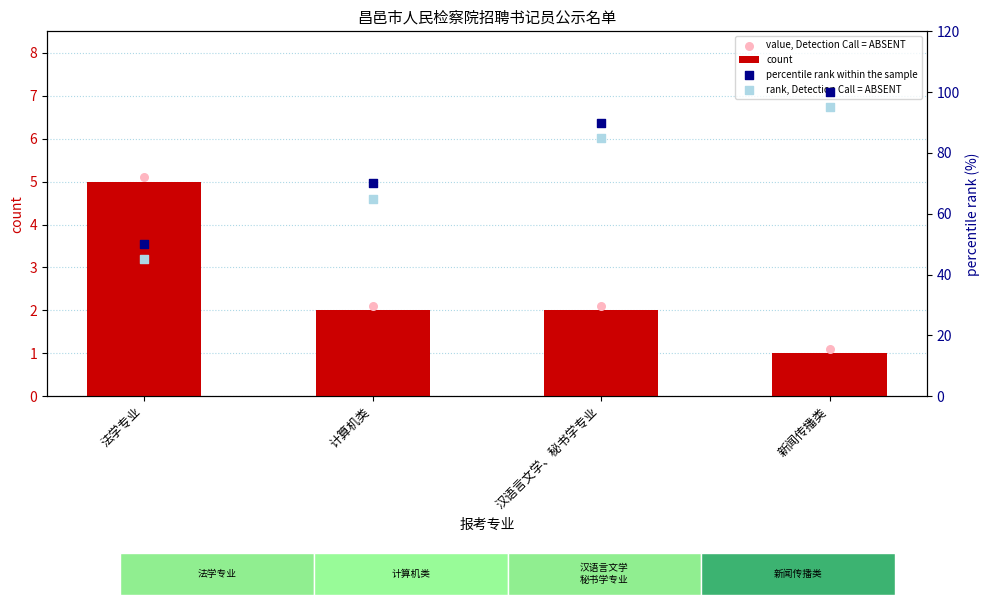

Which series has the largest total across all categories?

percentile rank within the sample